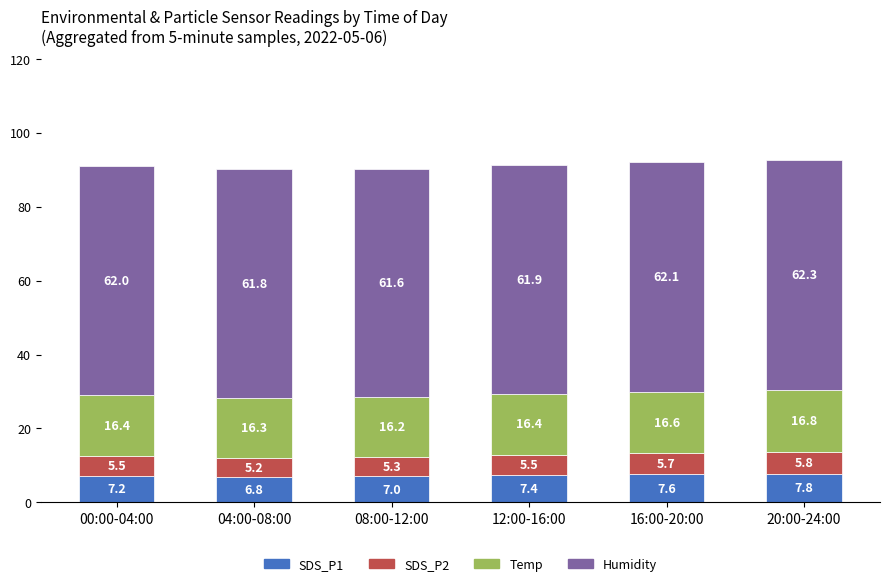

How many series are shown in this chart?

4